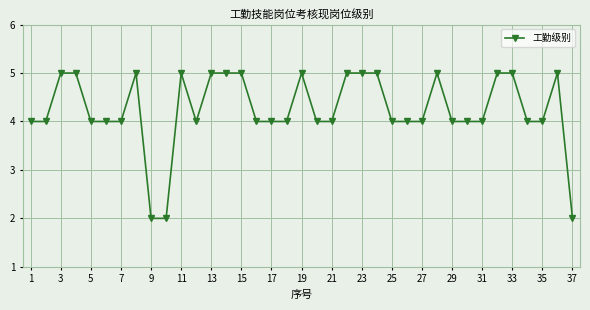

What is the value of the 22nd point from the left?

5